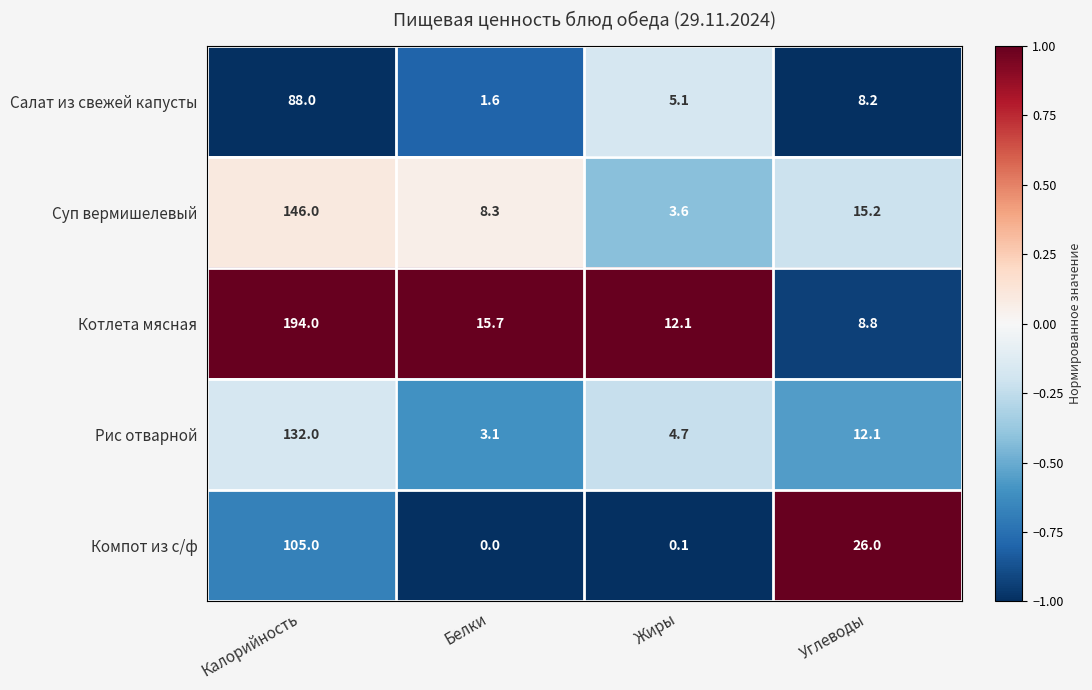

What is the minimum value shown in the chart?

0.0